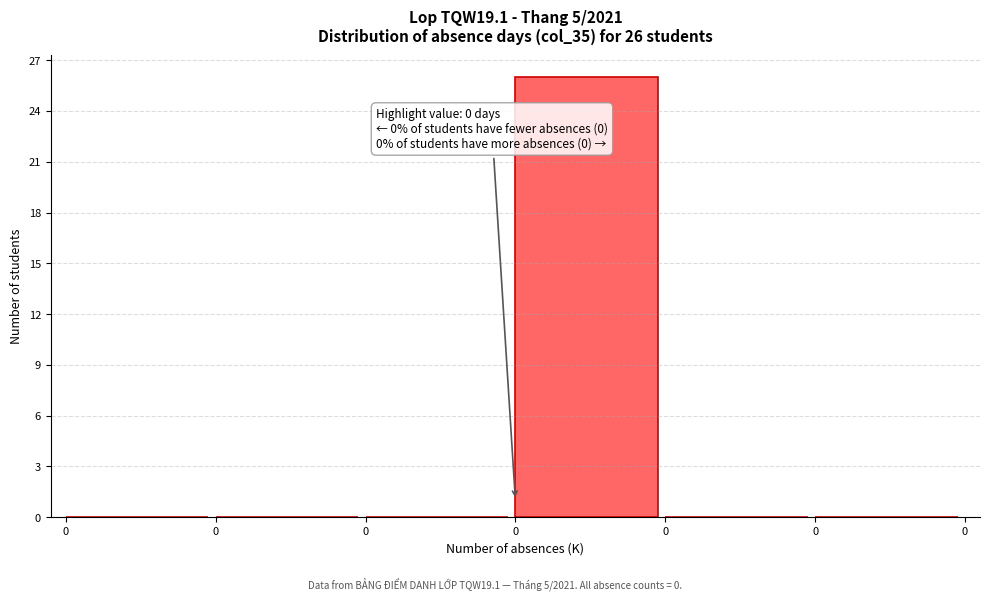

Are the bars horizontal?

No